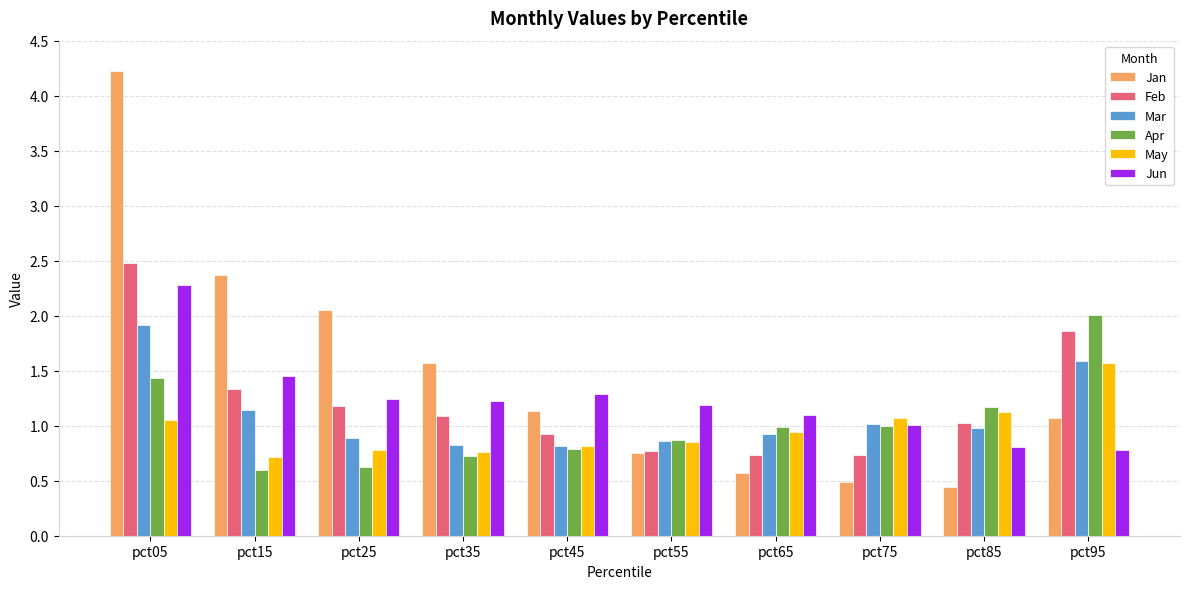

What is the total value across all series at pct35?

6.2